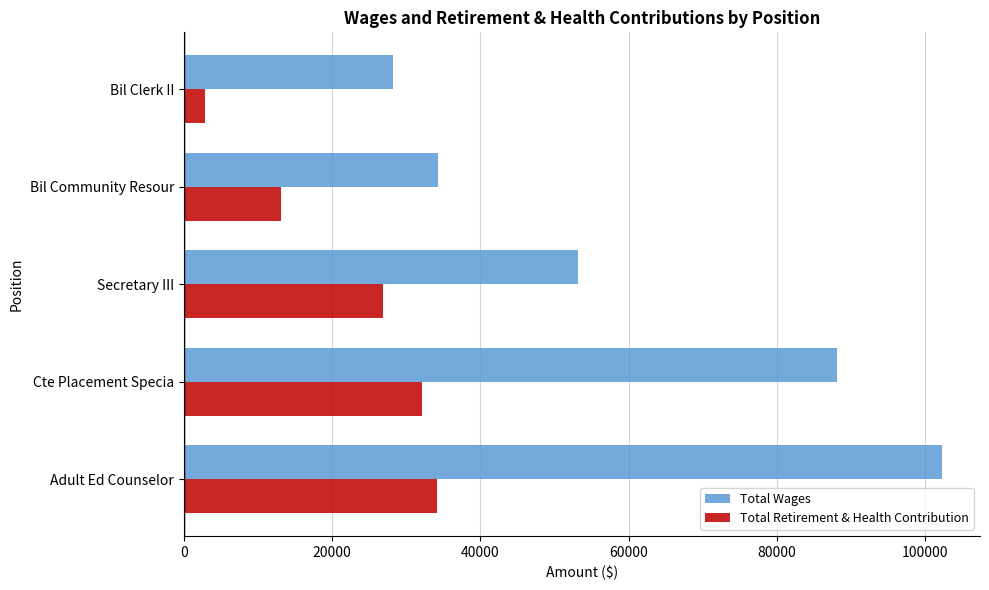

How many data points in Total Wages are less than 53191?

2